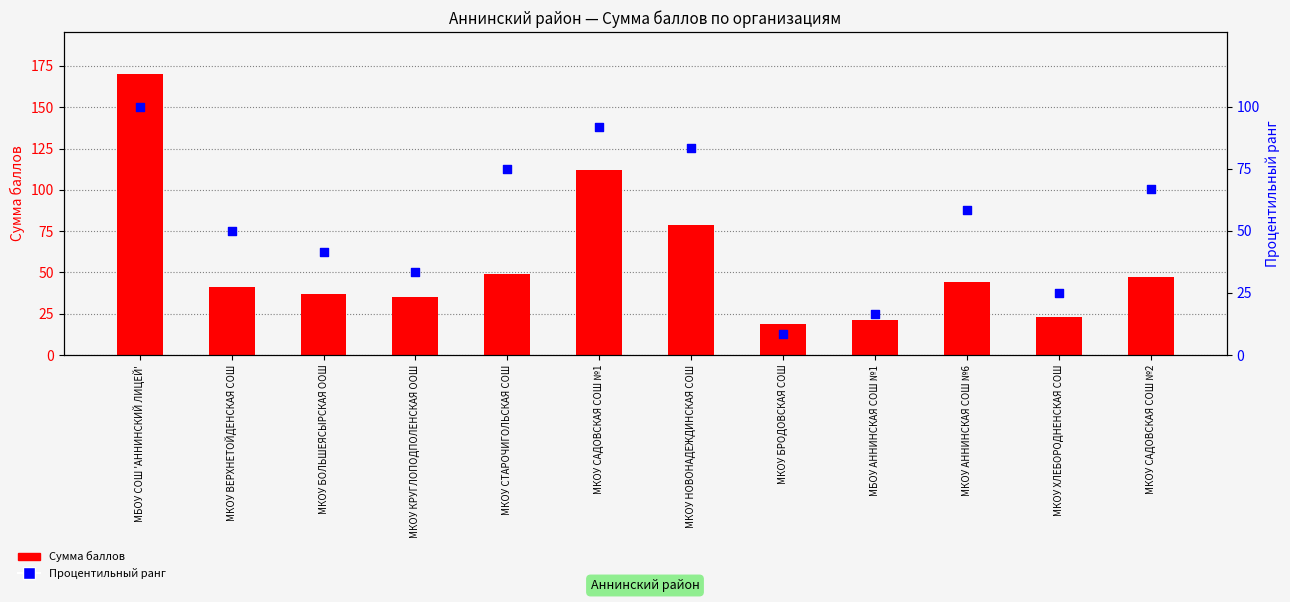

What is the total value across all series at МКОУ БРОДОВСКАЯ СОШ?

27.3